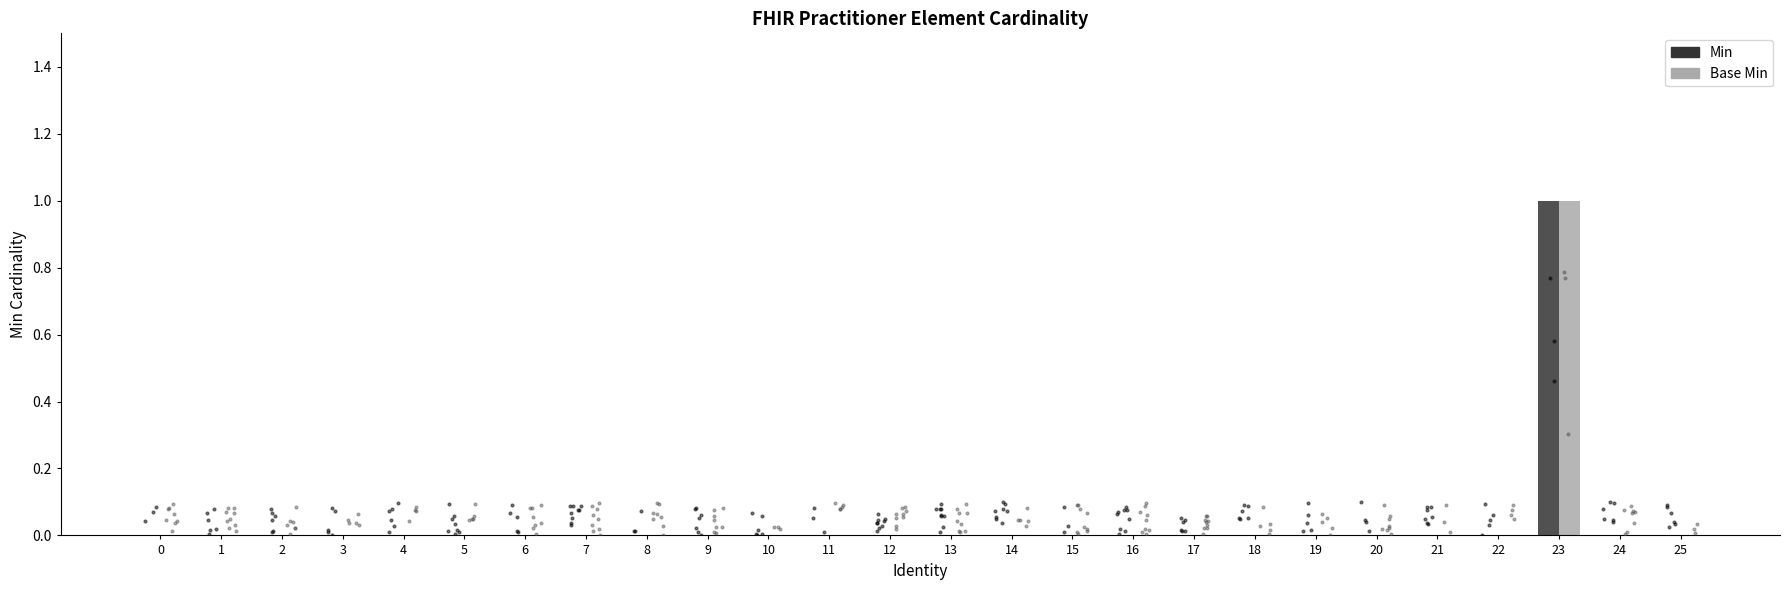

Which series reaches the minimum Y coordinate?

Min